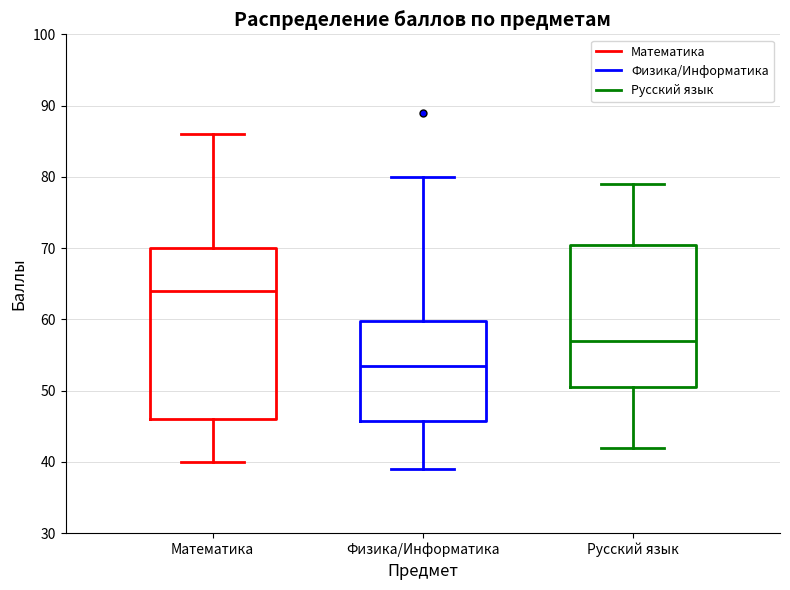

Comparing the boxes themselves (not the whiskers), which one is the tallest?

Математика